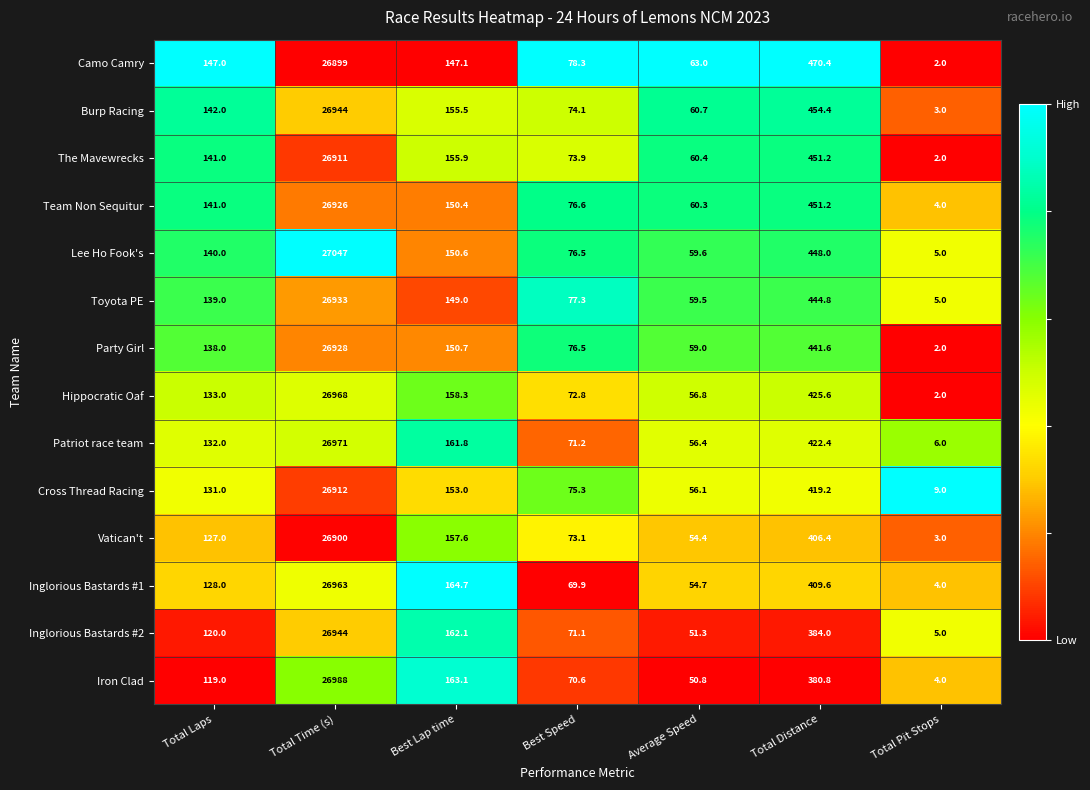

What is the difference between the Inglorious Bastards #1 values at Total Pit Stops and Best Speed?

65.9